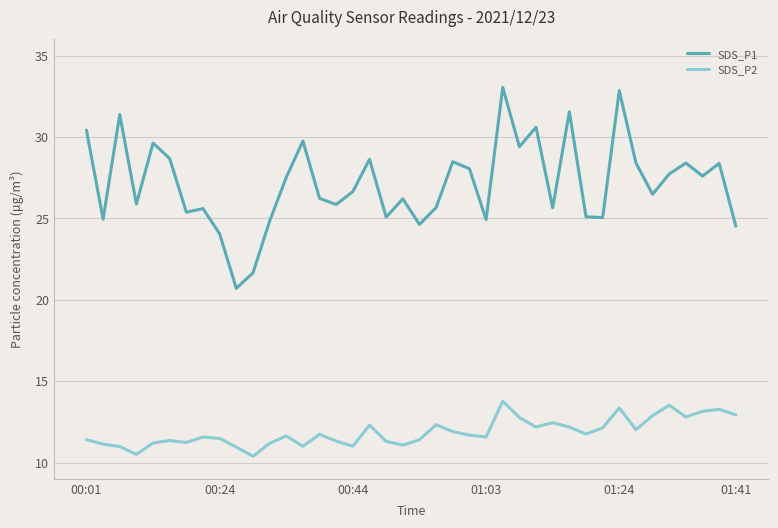

True or false: SDS_P1 and SDS_P2 cross at least once.

False